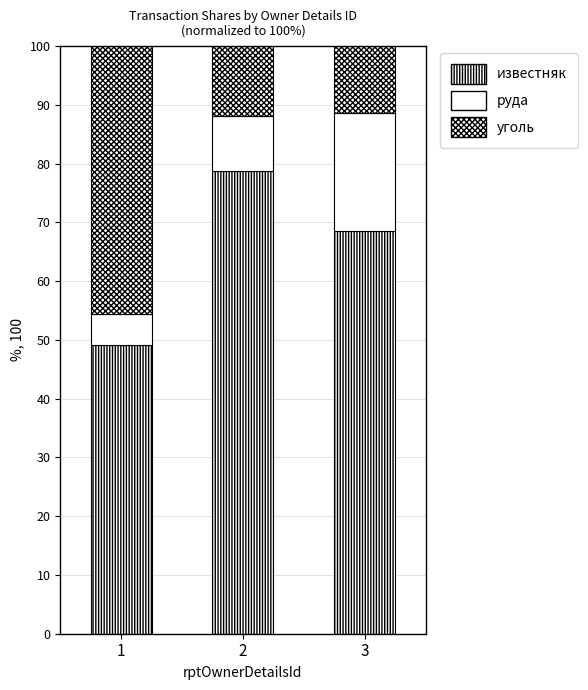

Which has a higher value, 1 or 3?

3